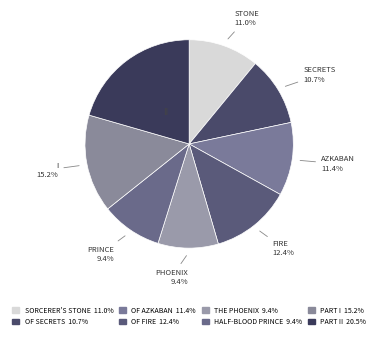

Count the number of slices in the pie.

8